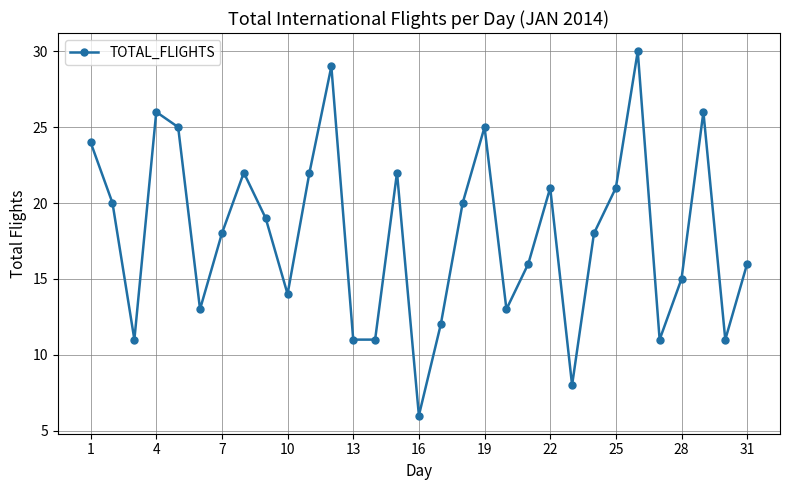

What is the maximum value shown in the chart?

30